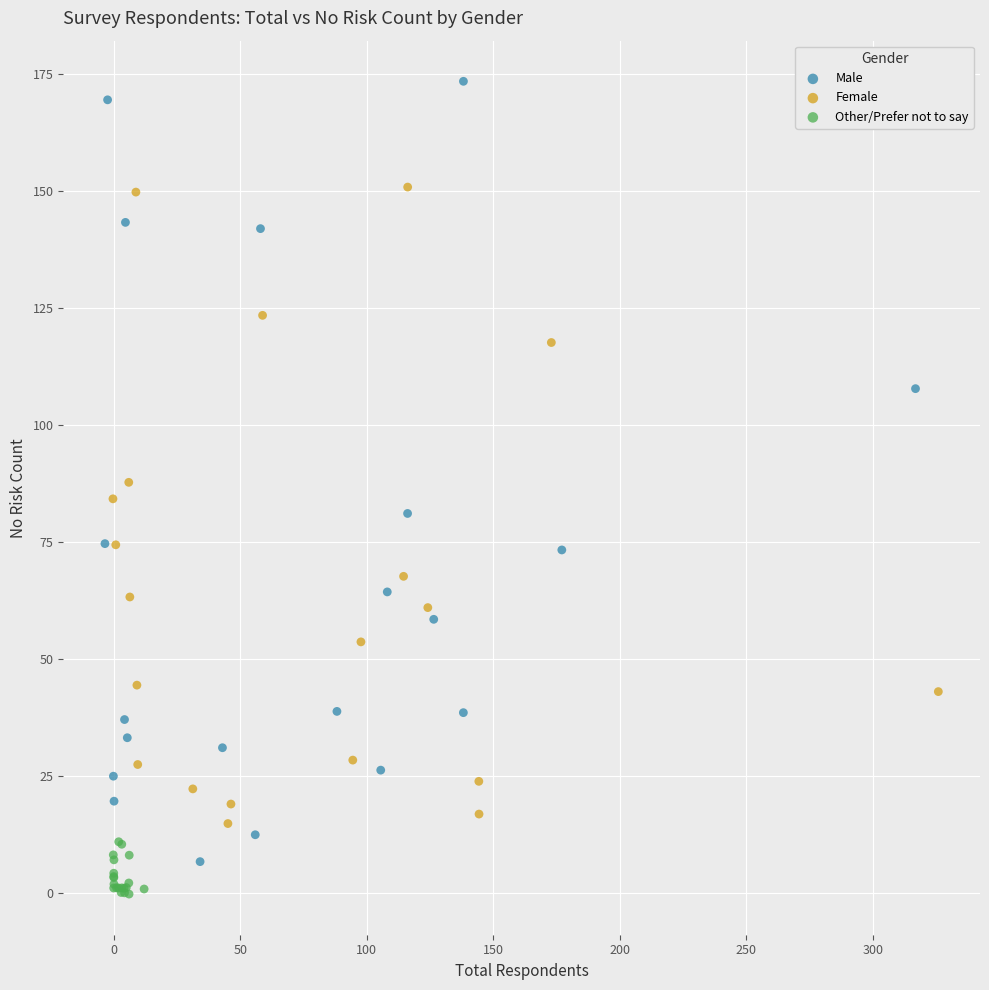

Which series has the largest Y range (max minus min)?

Male